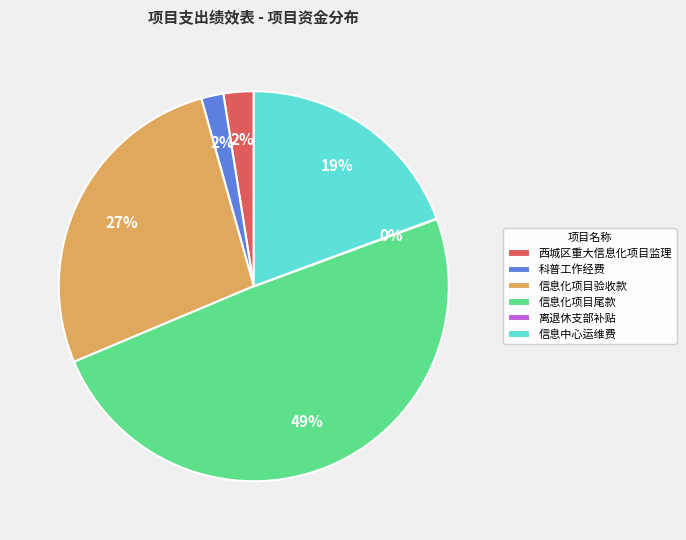

The 信息中心运维费 slice represents 19% of the pie. True or false?

True